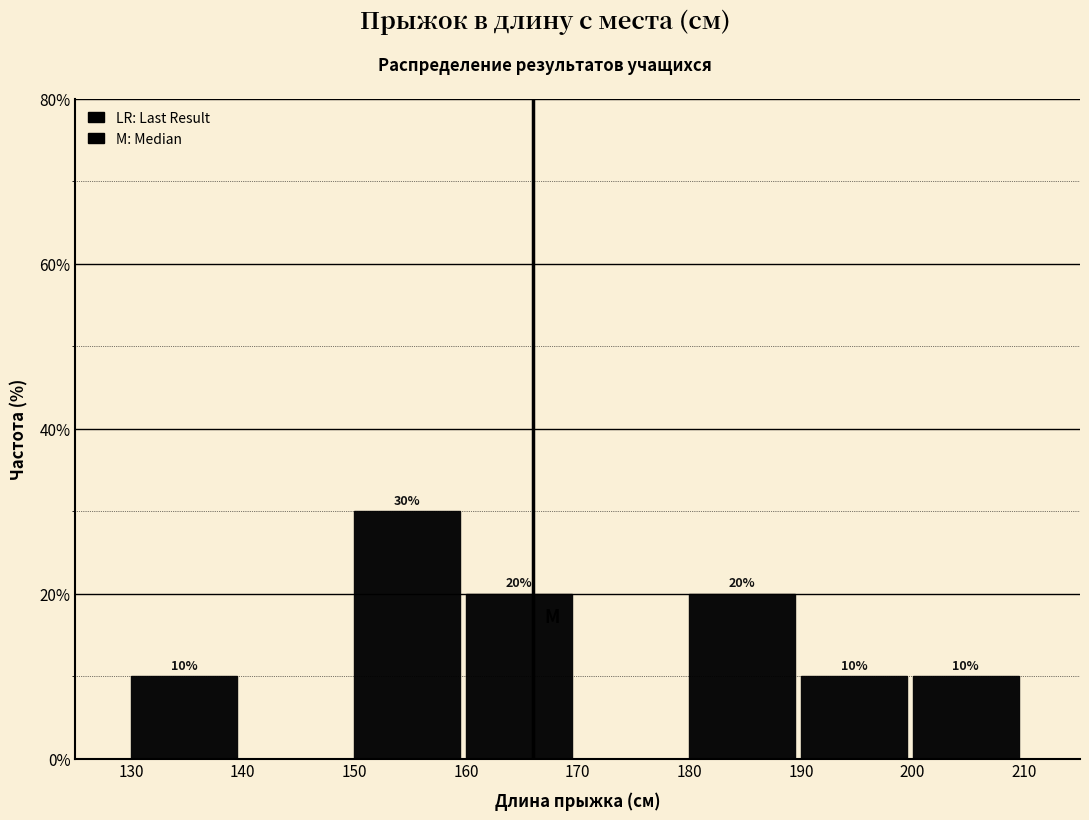

Over which range of the x-axis is the bar tallest?

150 to 160